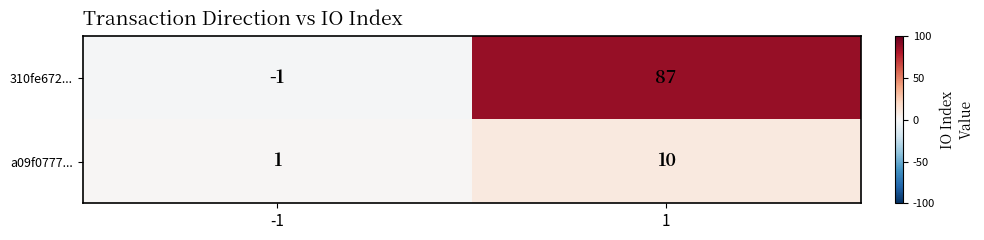

The a09f0777... series shows 10 at 1. True or false?

True